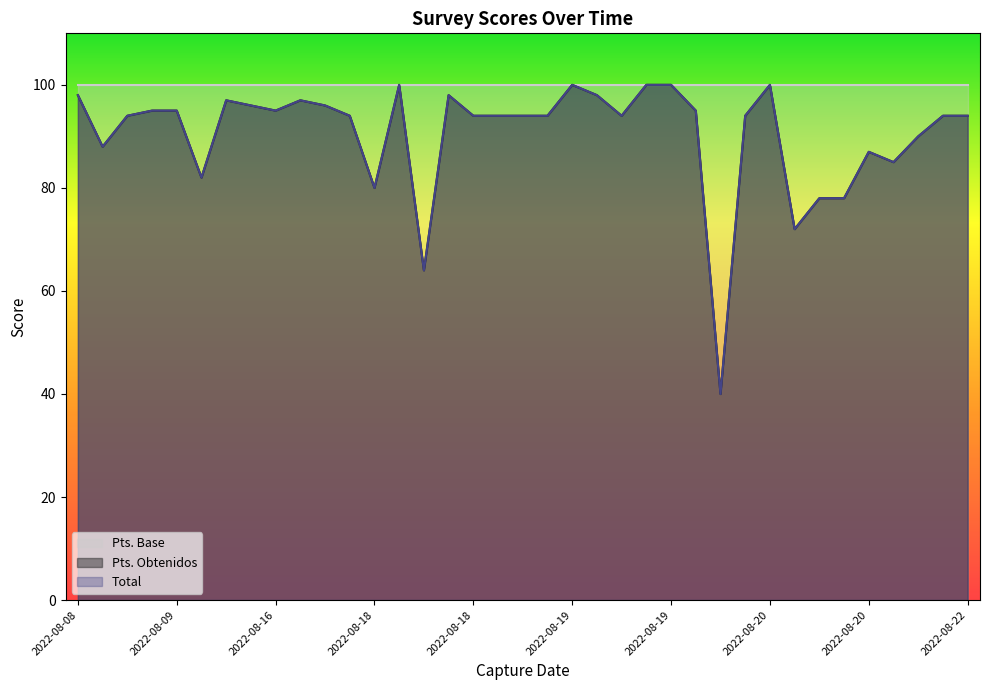

What is the greatest value displayed?

100